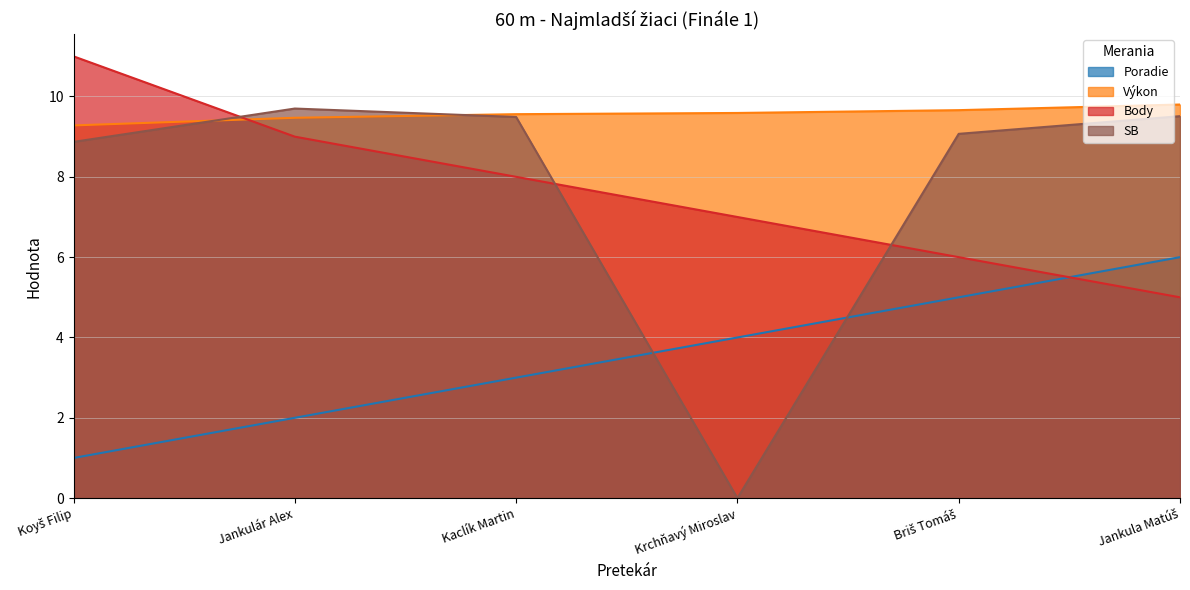

At which label is Poradie closest to 3?

Kaclík Martin